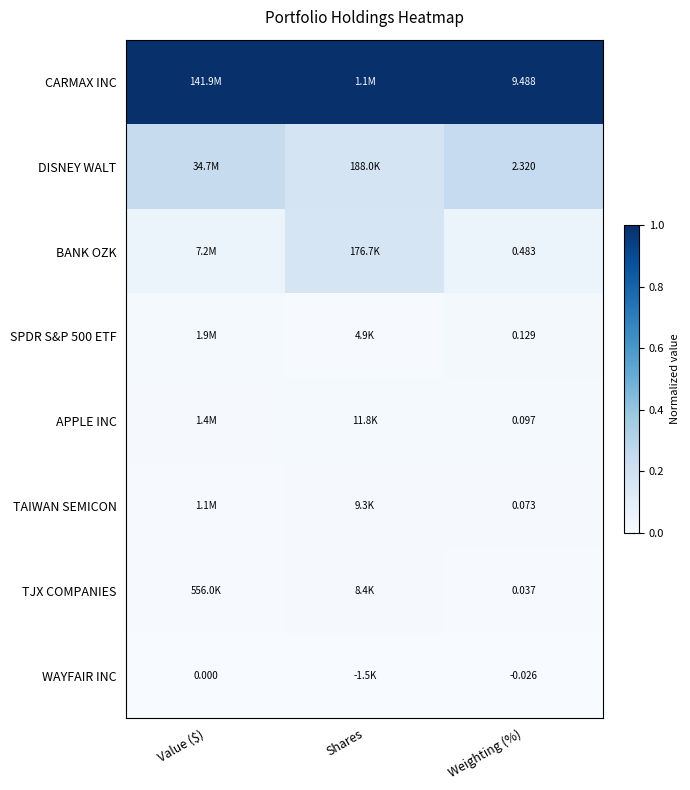

At which label does DISNEY WALT reach its peak?

Weighting (%)